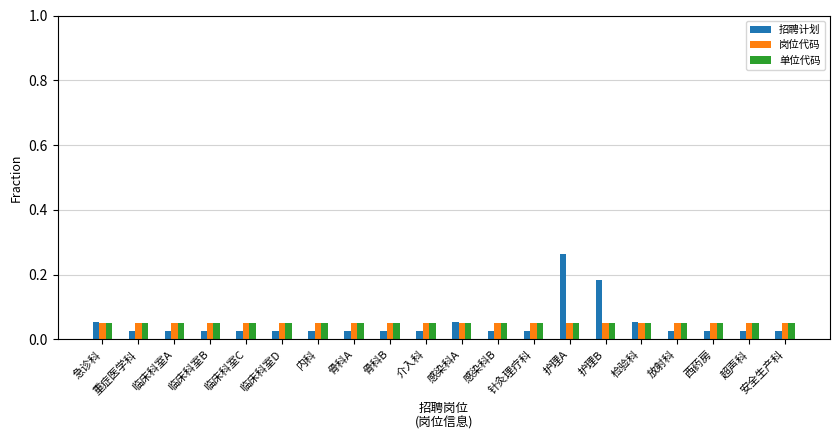

Which series has the widest spread of values?

招聘计划